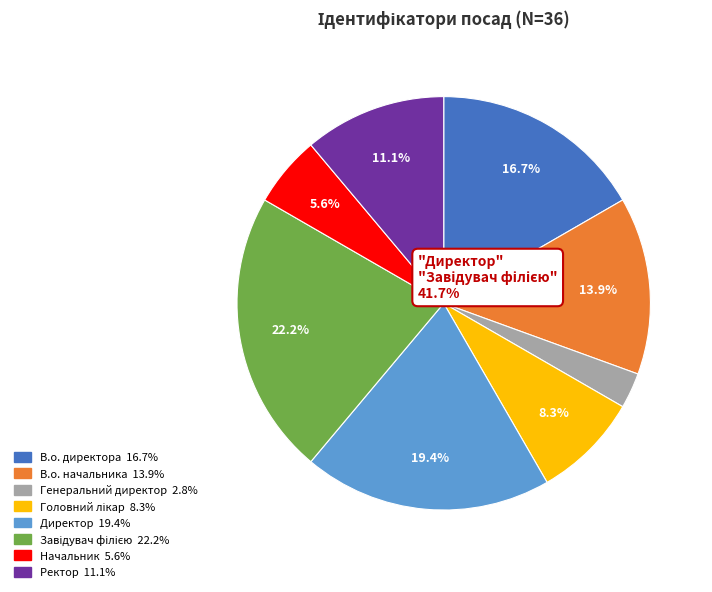

How much of the chart is everything except Ректор?

88.9%